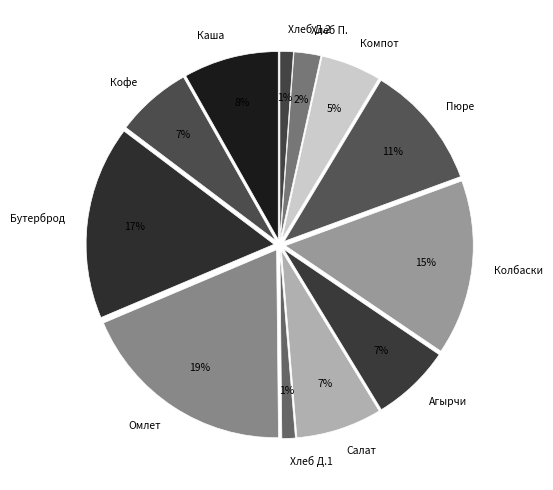

To the nearest percent, what is the difference between the largest and smallest slice percentages?

18%